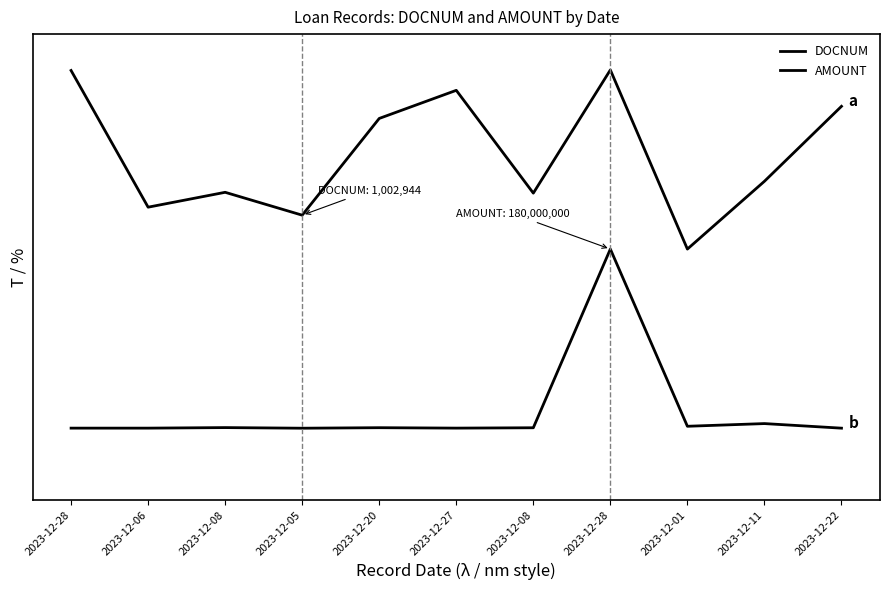

Does the chart have visible grid lines?

No